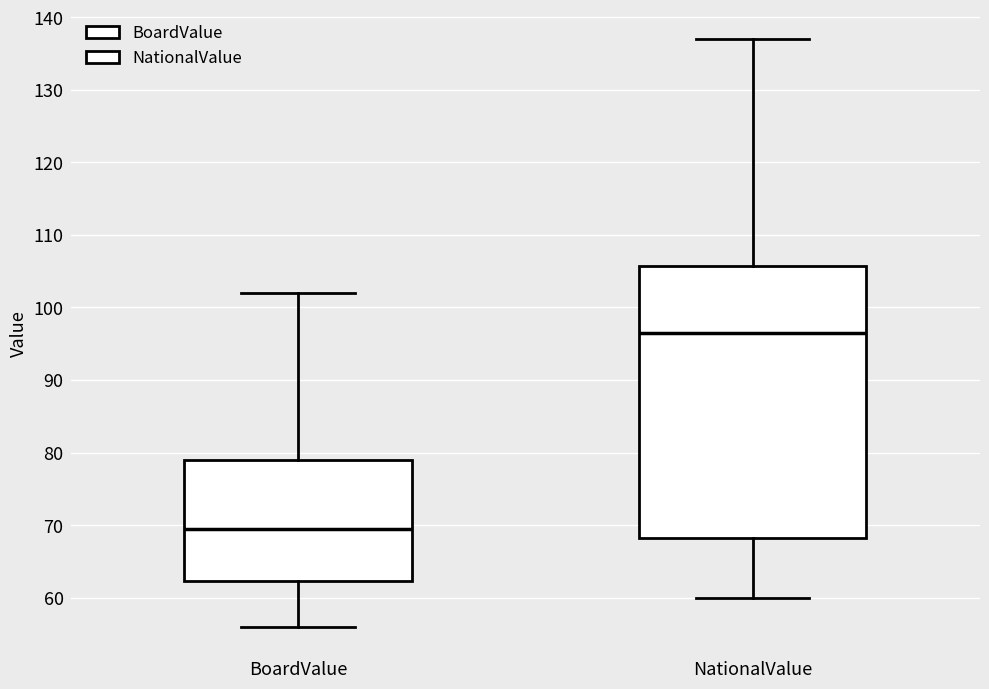

Reading left to right, read every box against the y-axis: the position of its median line, the range the box covers, and the ends of its whiskers. The values are not printed on the chart, so give them approximately, as read against the axis.

BoardValue: median 70, box 62 to 79, whiskers 56 to 102
NationalValue: median 97, box 68 to 106, whiskers 60 to 137